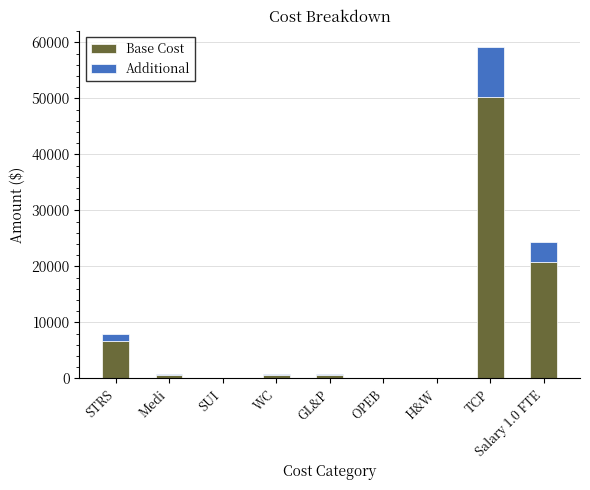

At which category is the sum across all series the highest?

TCP